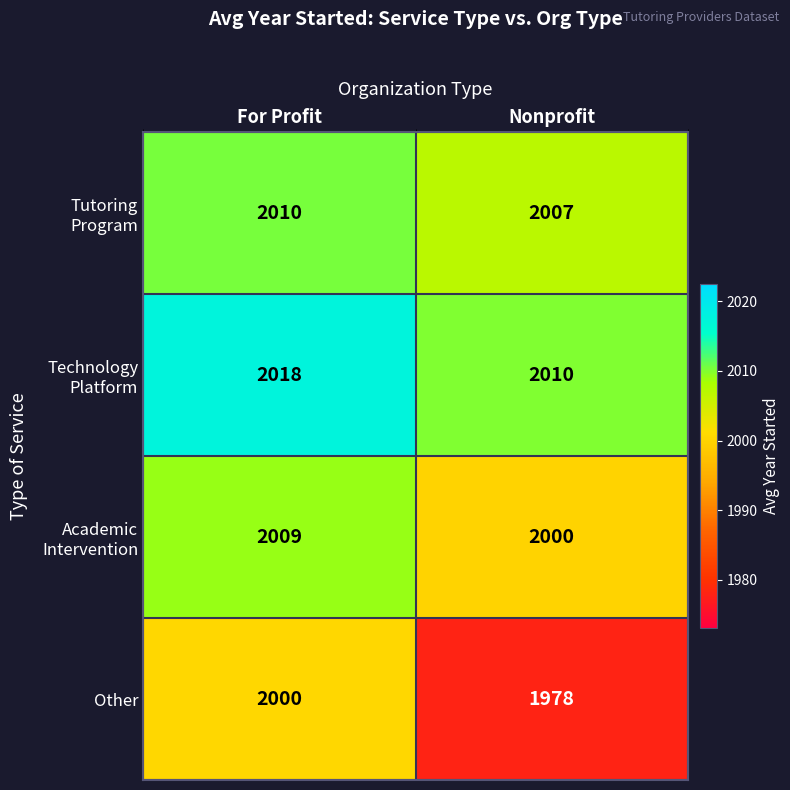

What is the sum of all Other values?

3978